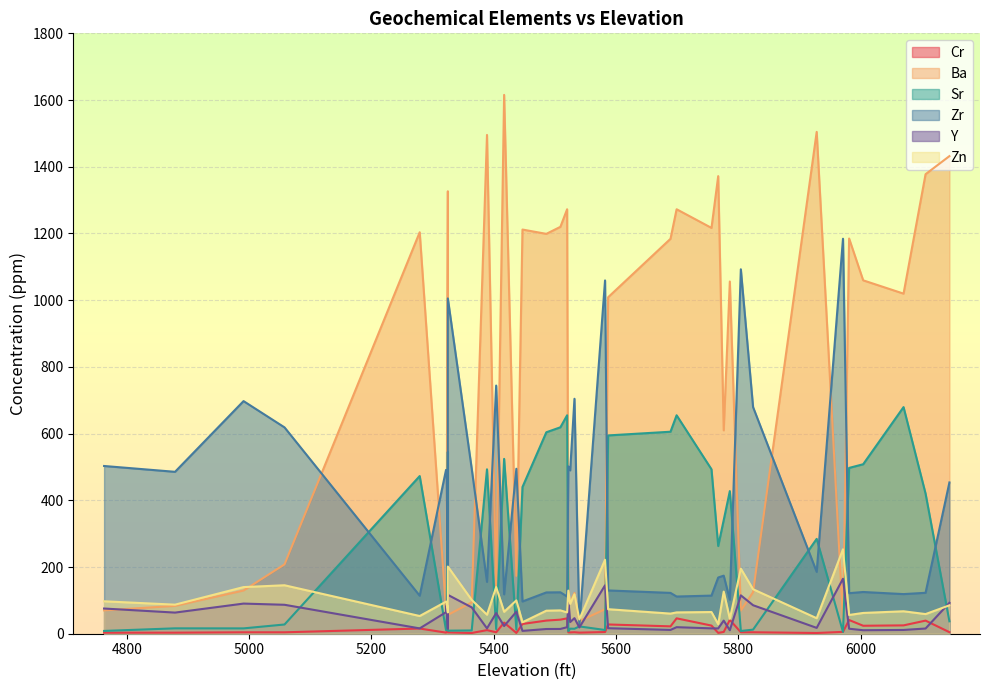

What is the label of the 18th point from the right?

5699